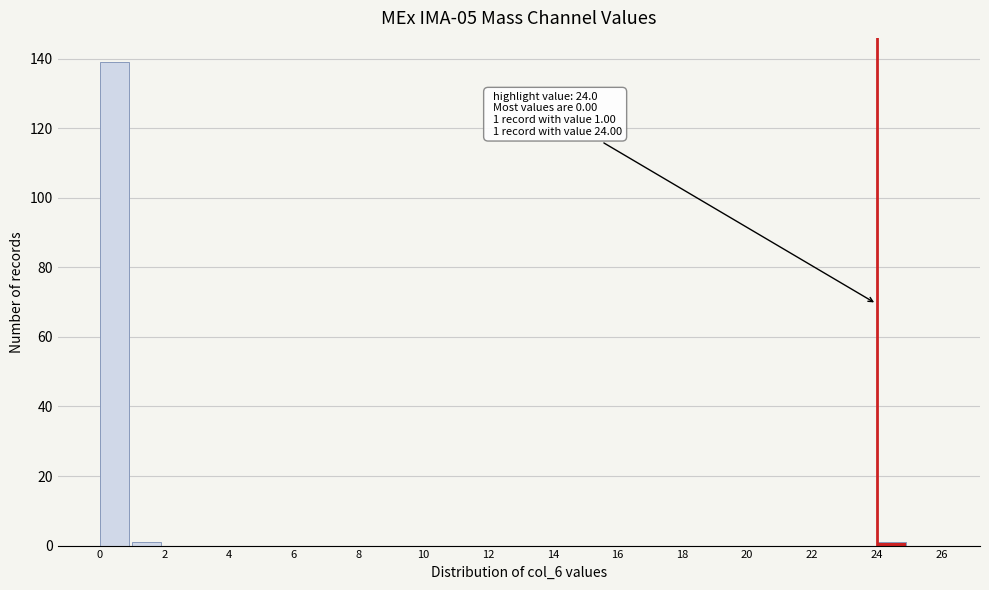

Over which range of the x-axis is the bar tallest?

0 to 1